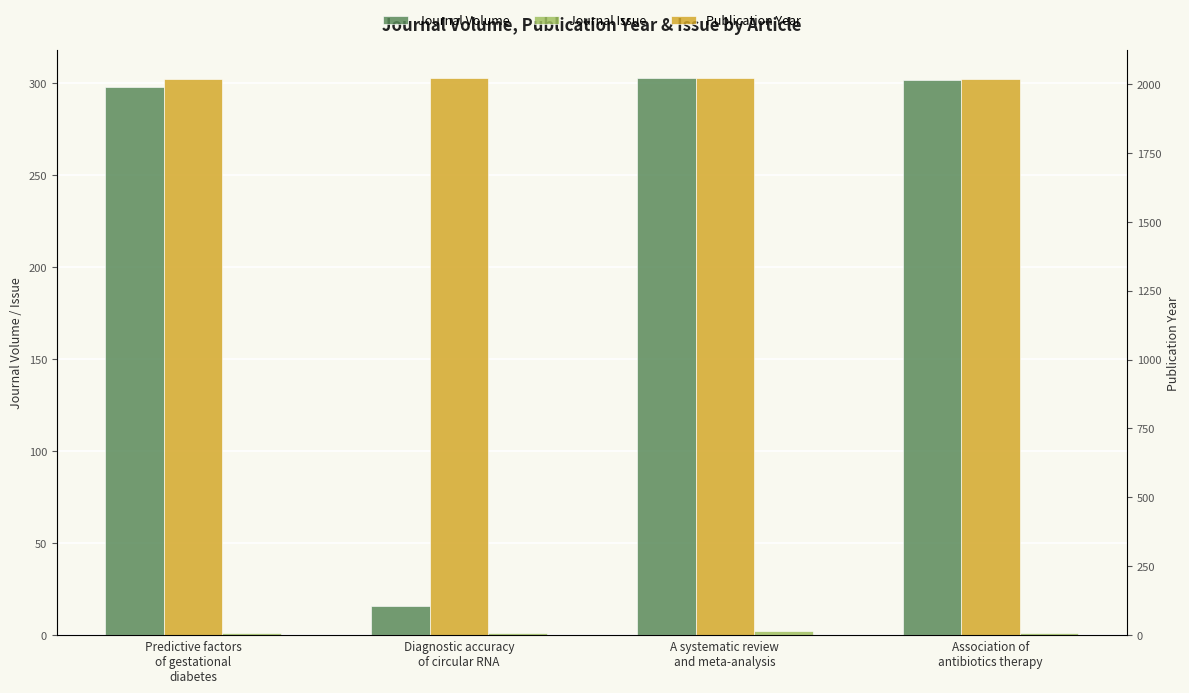

The value of Publication Year at Diagnostic accuracy
of circular RNA is 2023. True or false?

True